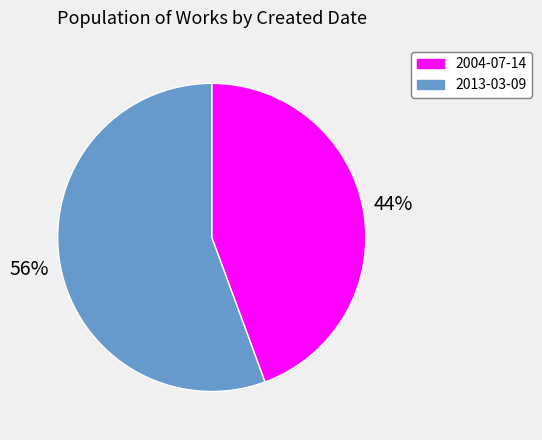

Is the sum of 2013-03-09 and 2004-07-14 greater than half?

Yes